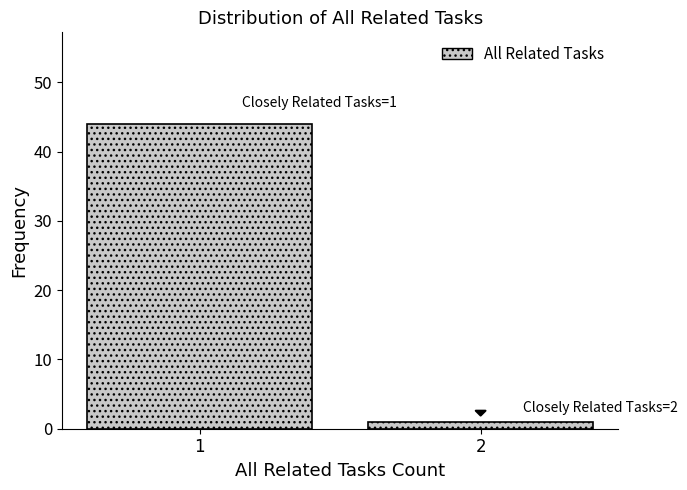

Reading left to right, extract all data points from this chart.

44	1